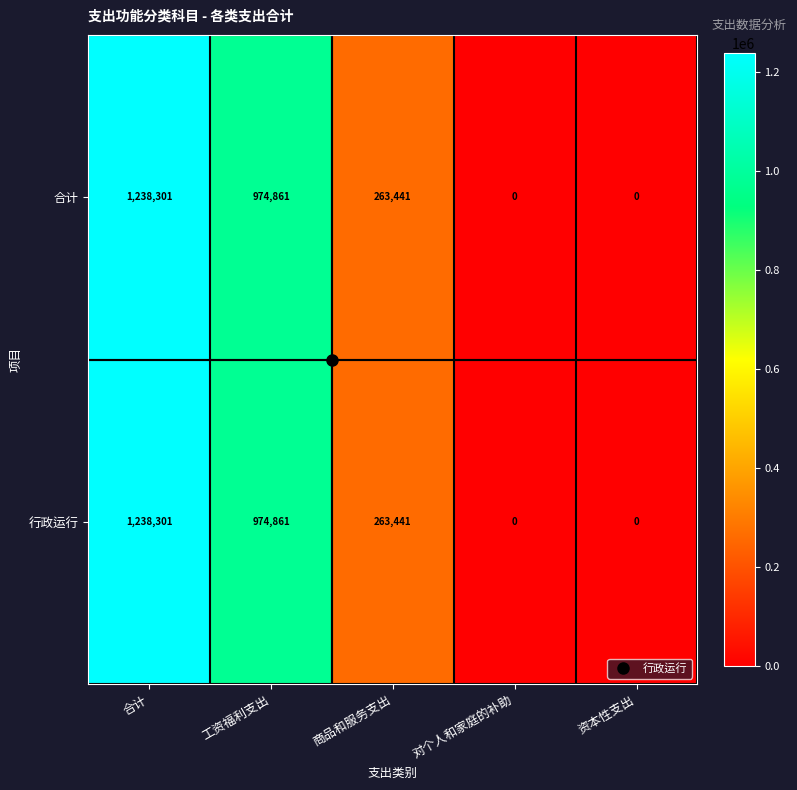

At how many categories does at least one series exceed 352354?

2